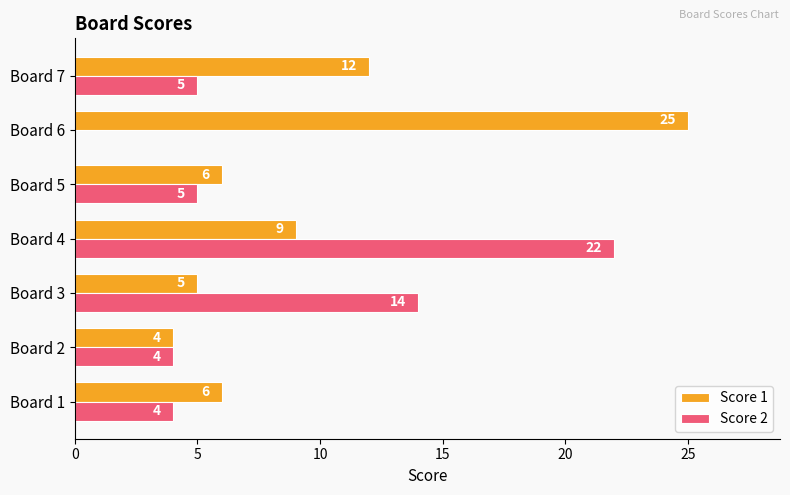

At which category is the sum across all series the highest?

Board 4